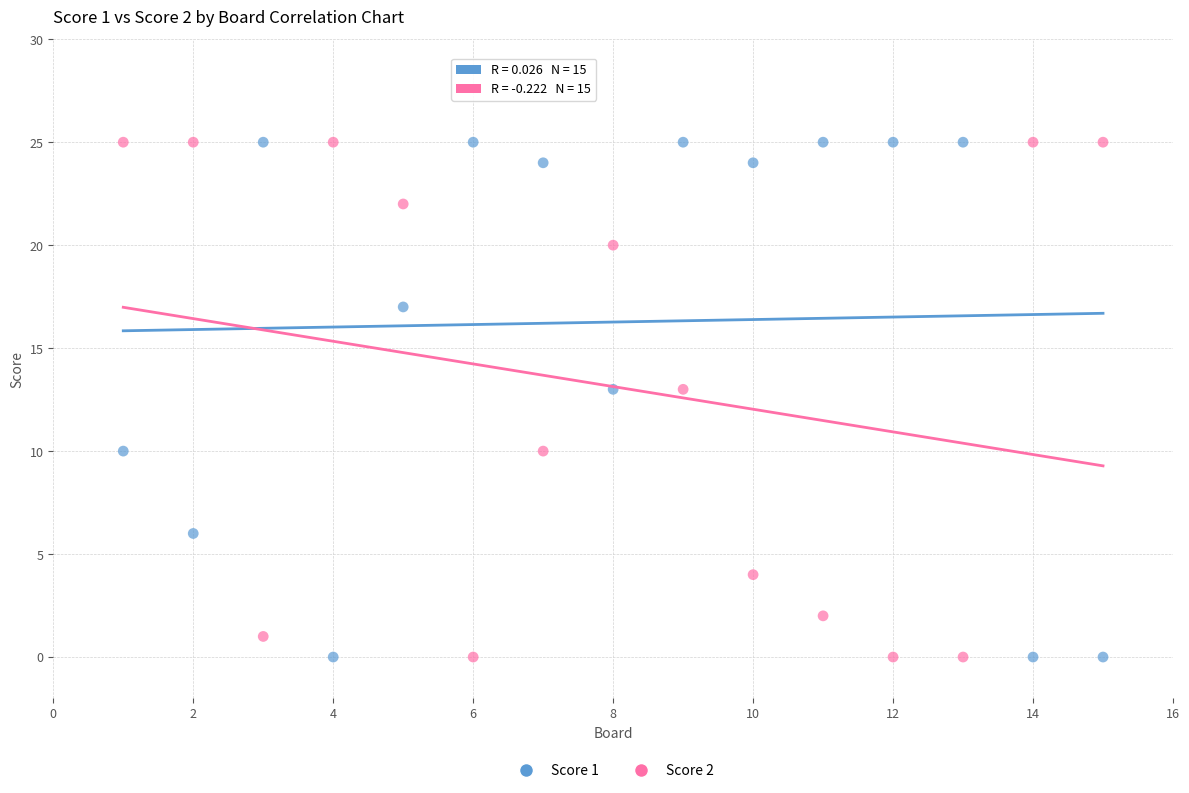

Across all data points, what is the range of Y values (max minus min)?

25